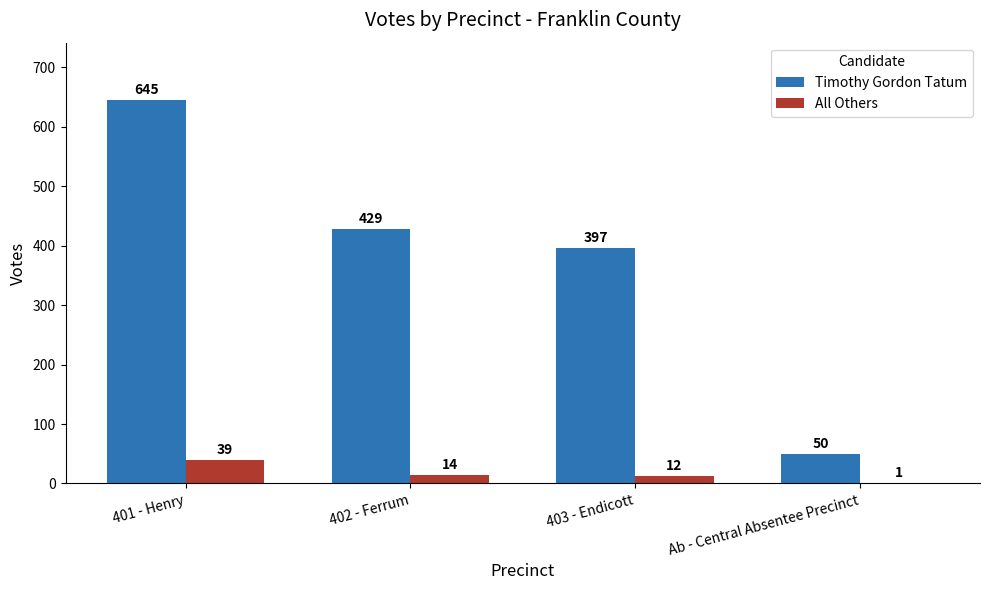

Where is All Others nearest to the value 20?

402 - Ferrum